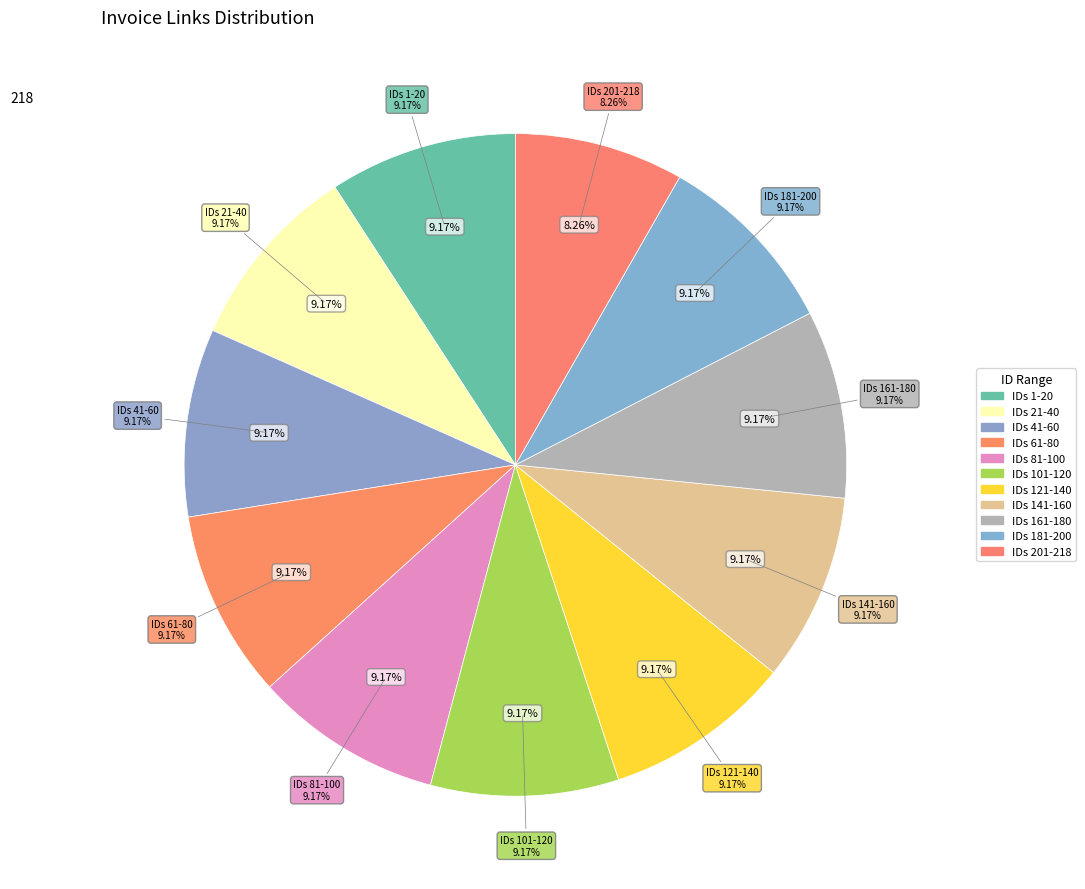

Does 48570 represent more than half of the total?

Yes